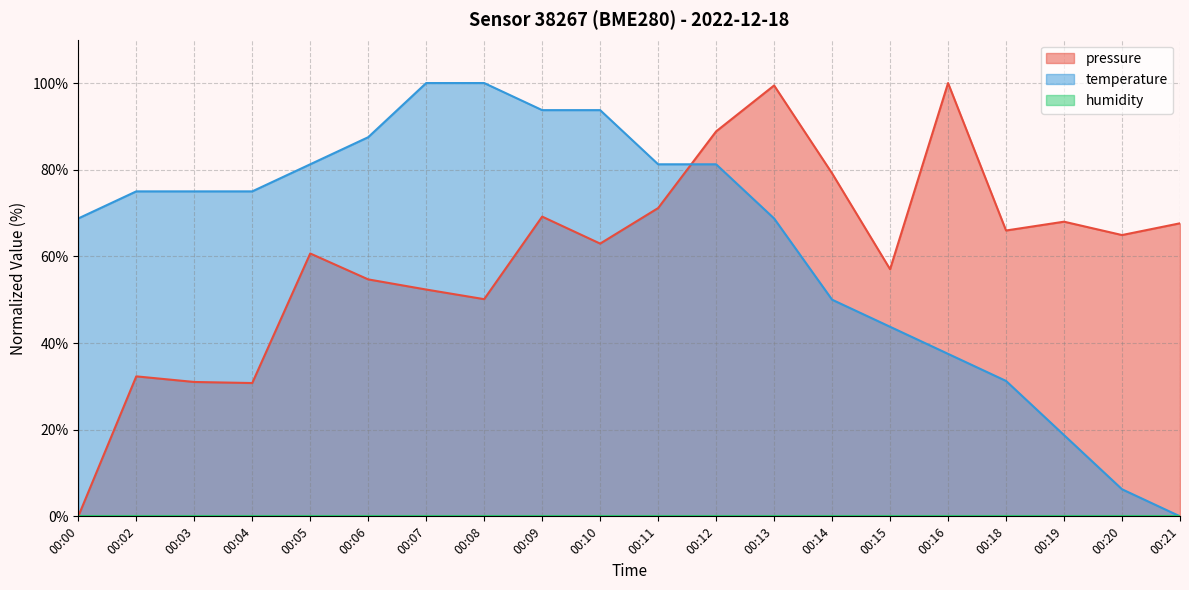

Does the chart display data point markers on the line(s)?

No